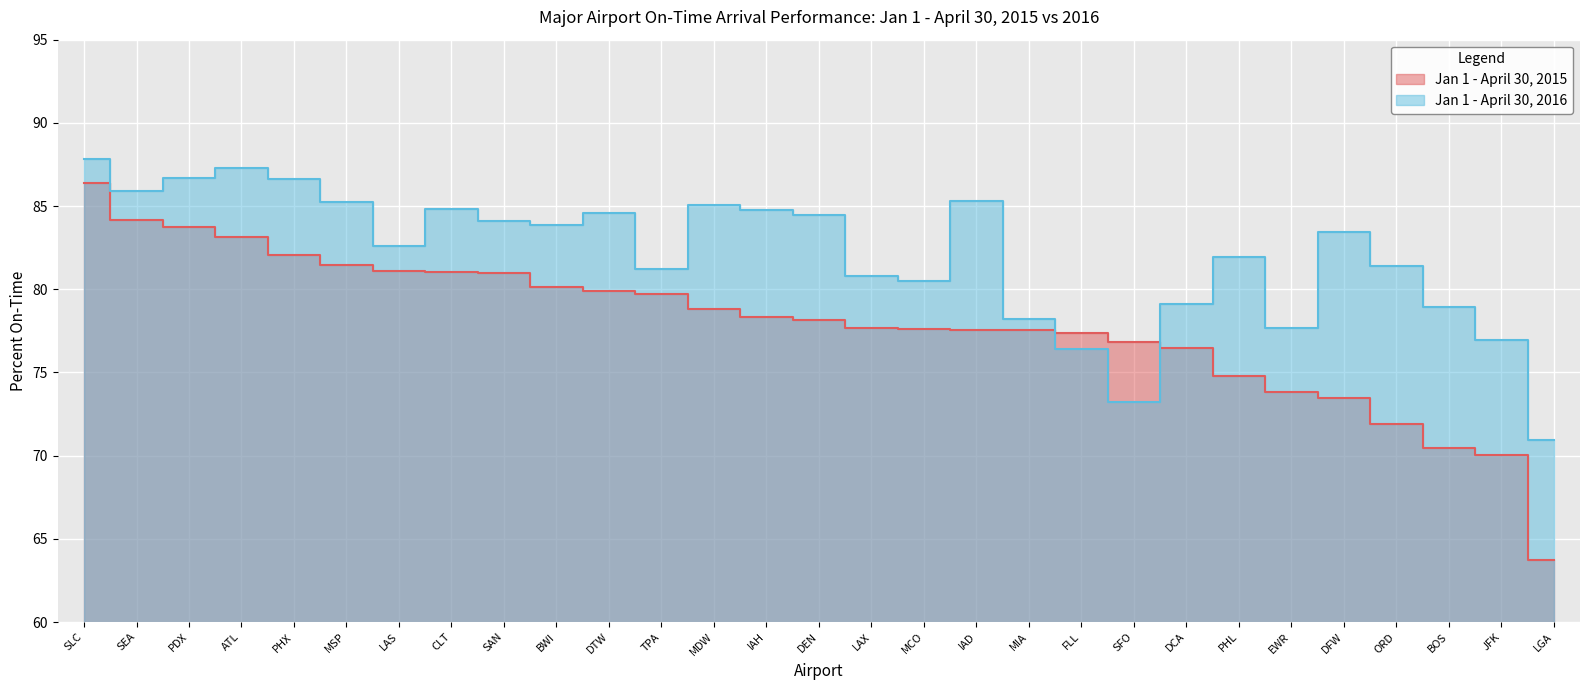

What is the greatest value displayed?

87.8